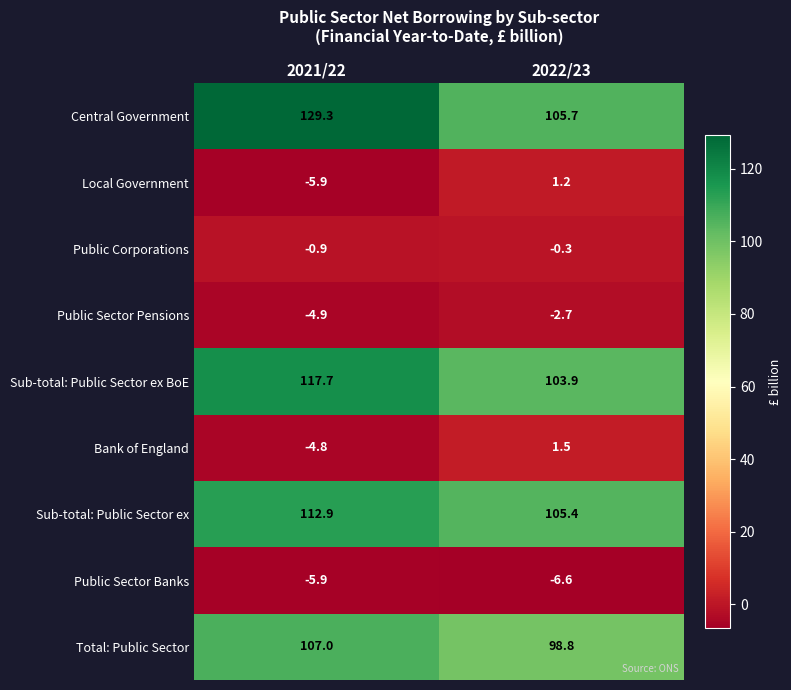

At which label does Public Sector Banks reach its minimum?

2022/23